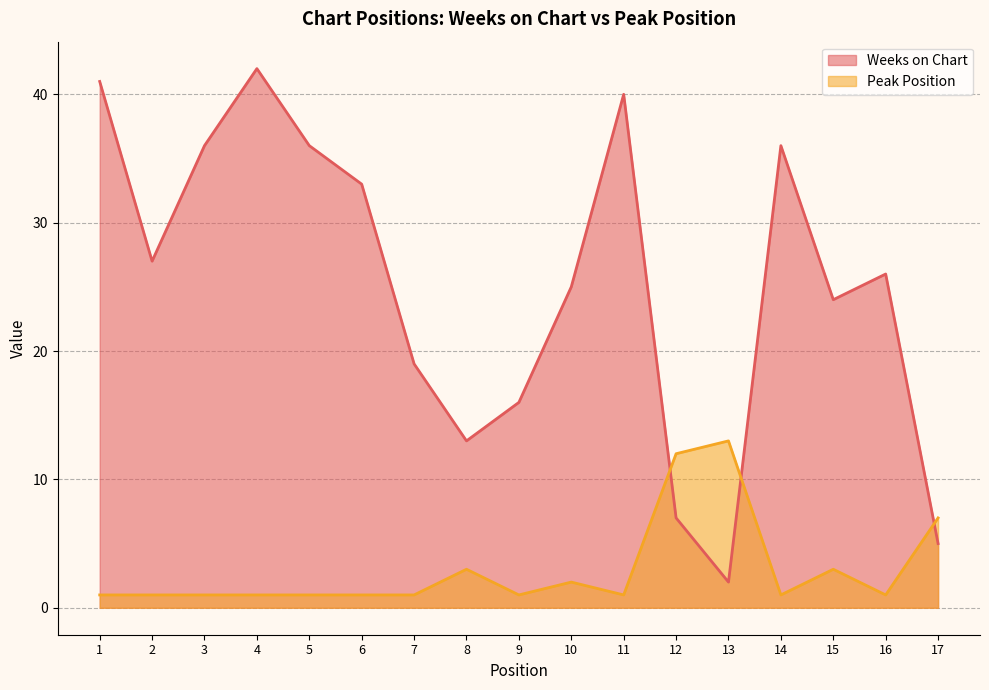

Rank the categories by Peak Position value from highest to lowest.

13, 12, 17, 8, 15, 10, 1, 2, 3, 4, 5, 6, 7, 9, 11, 14, 16